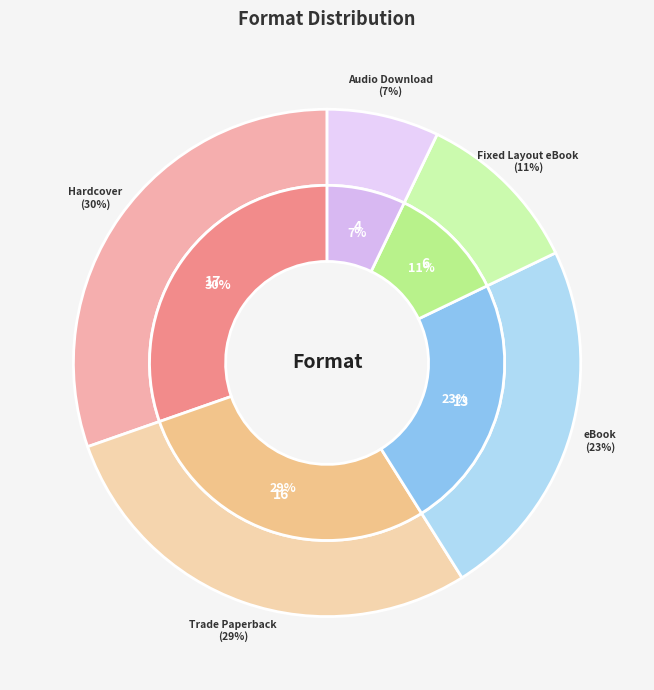

Rank the categories by value from highest to lowest.

Hardcover, Trade Paperback, eBook, Fixed Layout eBook, Audio Download